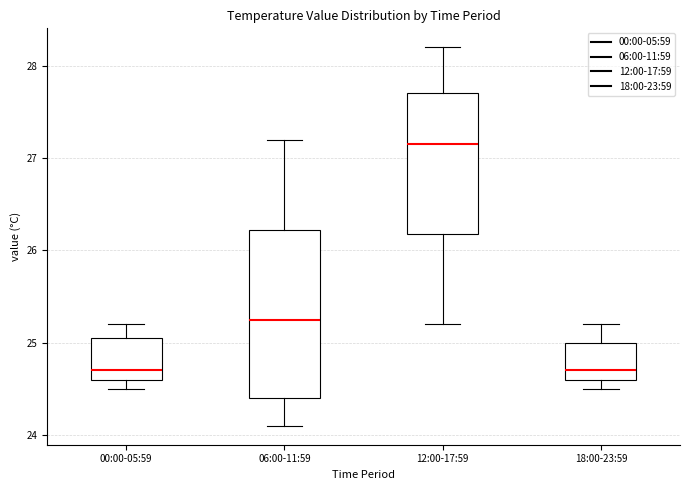

Comparing the boxes themselves (not the whiskers), which one is the tallest?

06:00-11:59